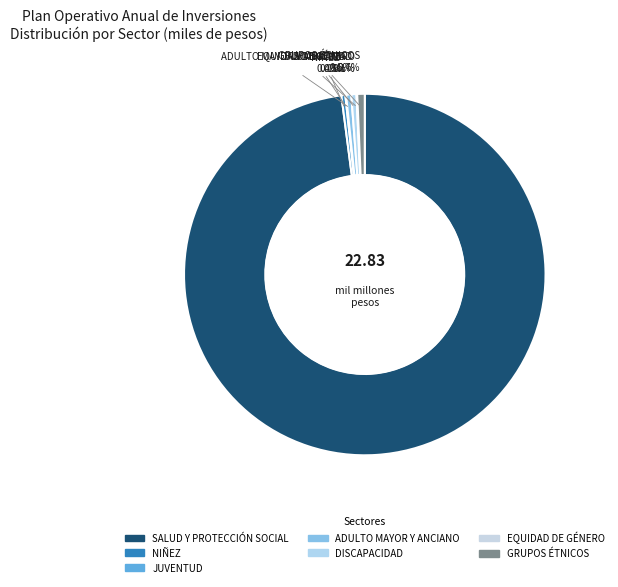

True or false: GRUPOS ÉTNICOS accounts for 1% of the total.

True